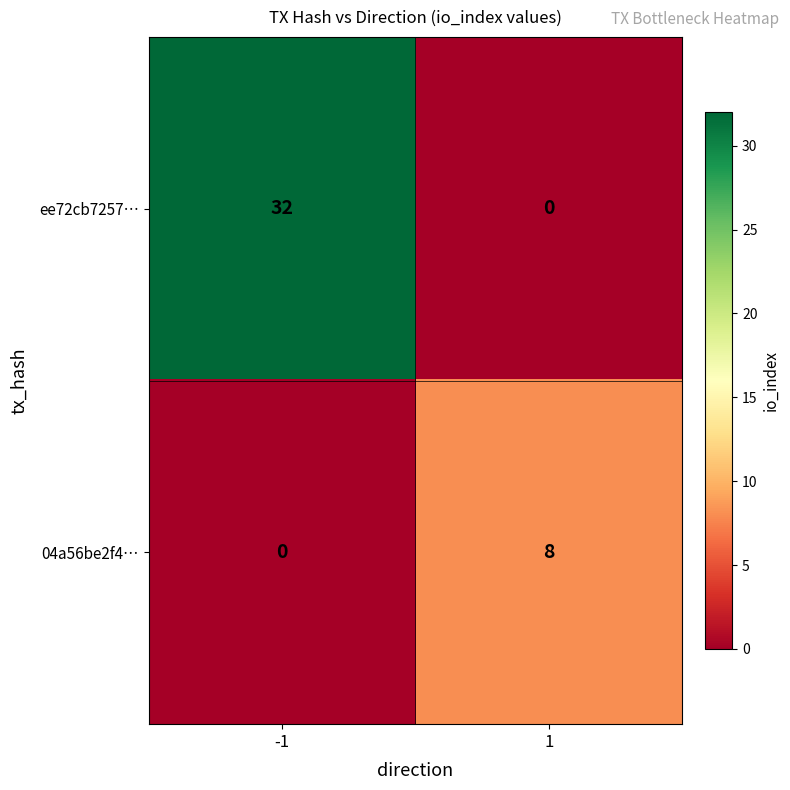

Which series has the largest range (max minus min)?

ee72cb7257…